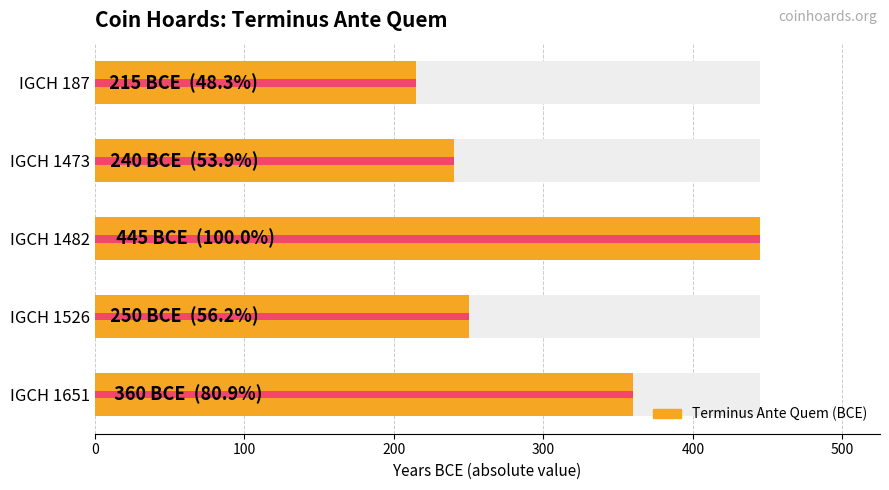

What is the maximum value shown in the chart?

445